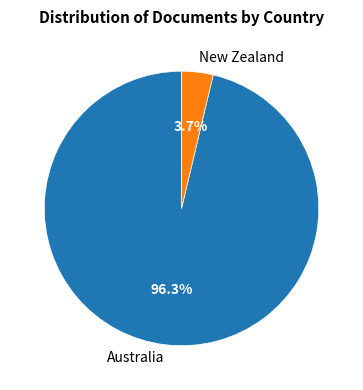

What percentage is NOT represented by New Zealand?

96.3%